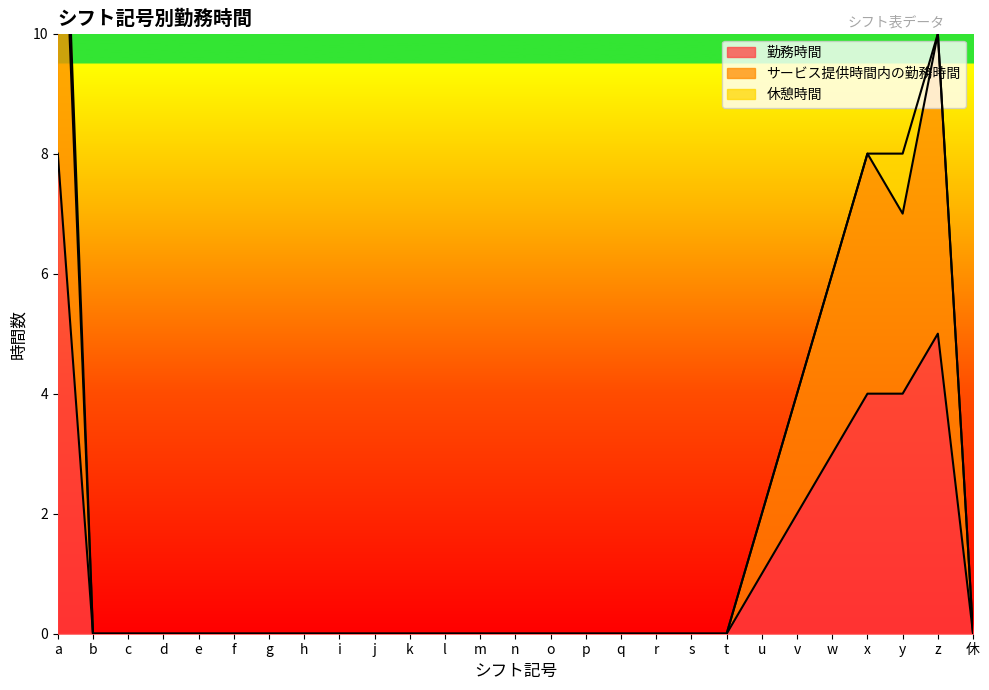

How many lines are shown in the chart?

2